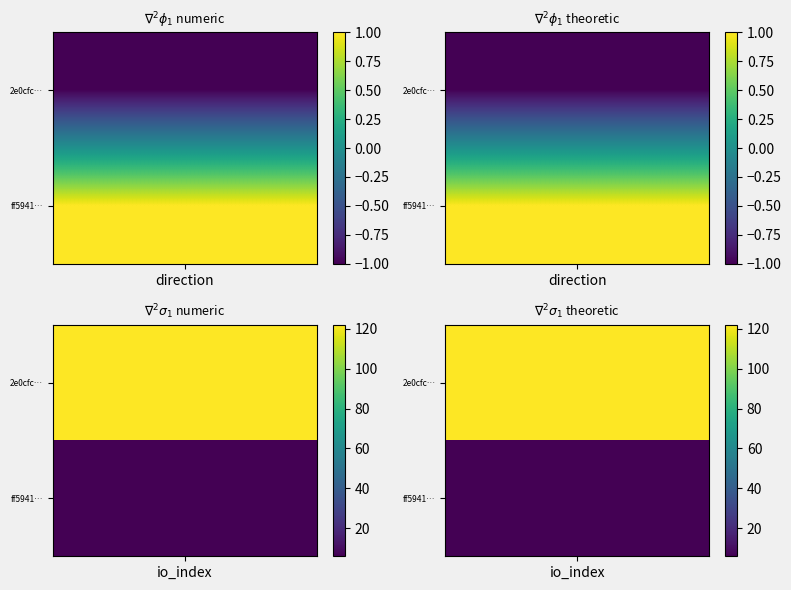

Rank the categories by 2e0cfce3bb30b4c66011ceb6483d82b0d1ebe31 value from lowest to highest.

direction, io_index